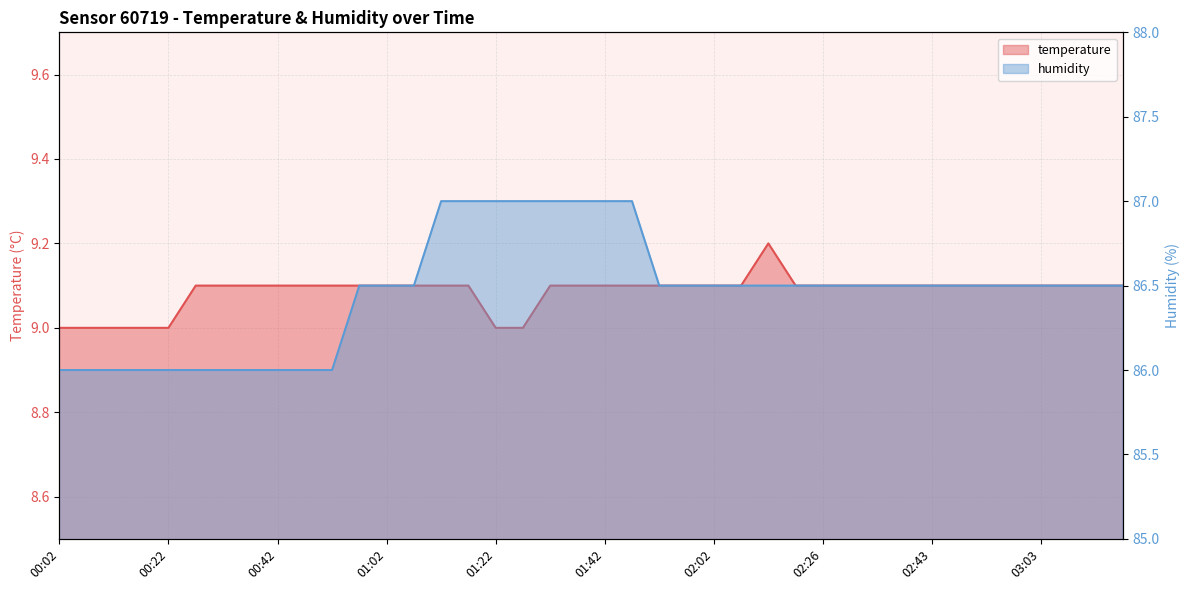

What is the spread (max minus min) of values at 03:12?

77.4